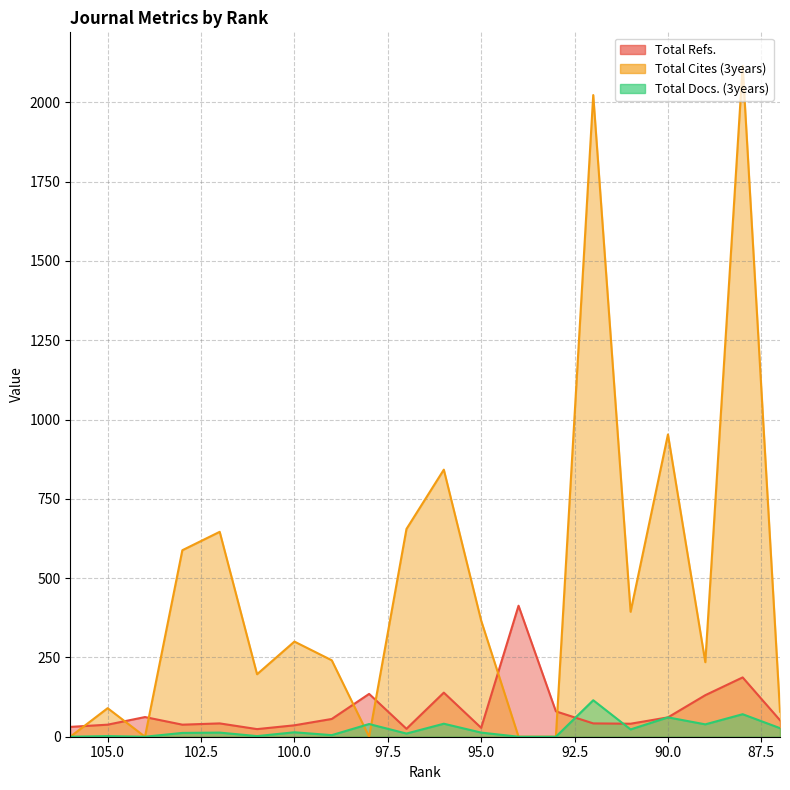

Is the value of Total Docs. (3years) at 88 greater than the value of Total Cites (3years) at 104?

Yes